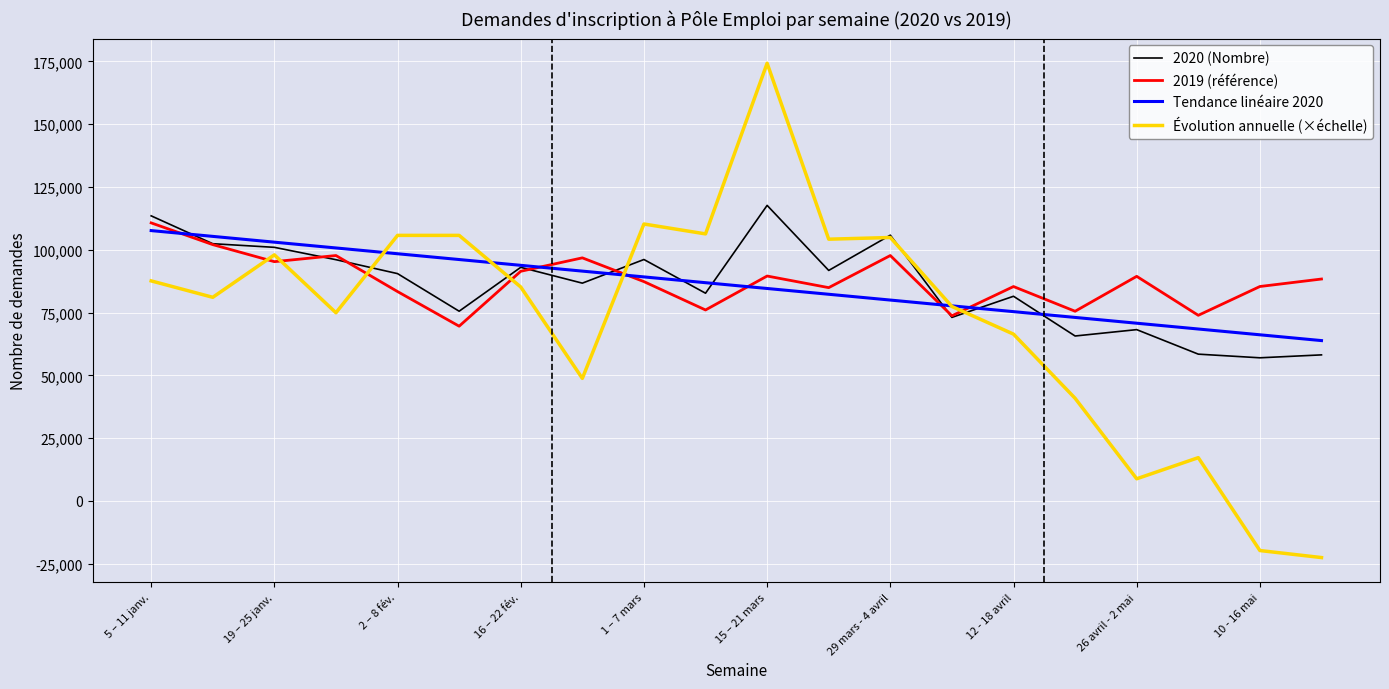

What is the maximum value for 2019 (référence)?

110701.0